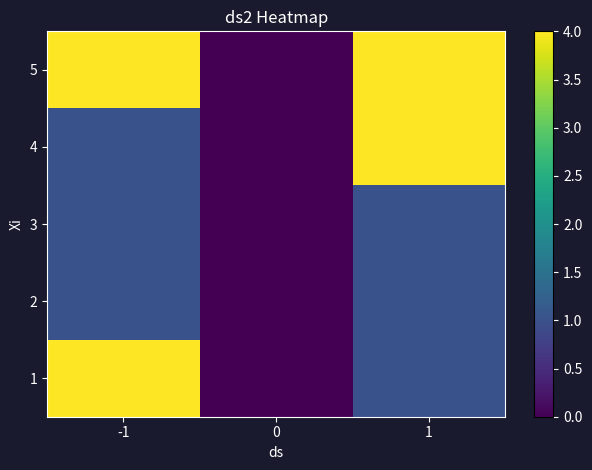

What is the spread (max minus min) of values at -1?

3